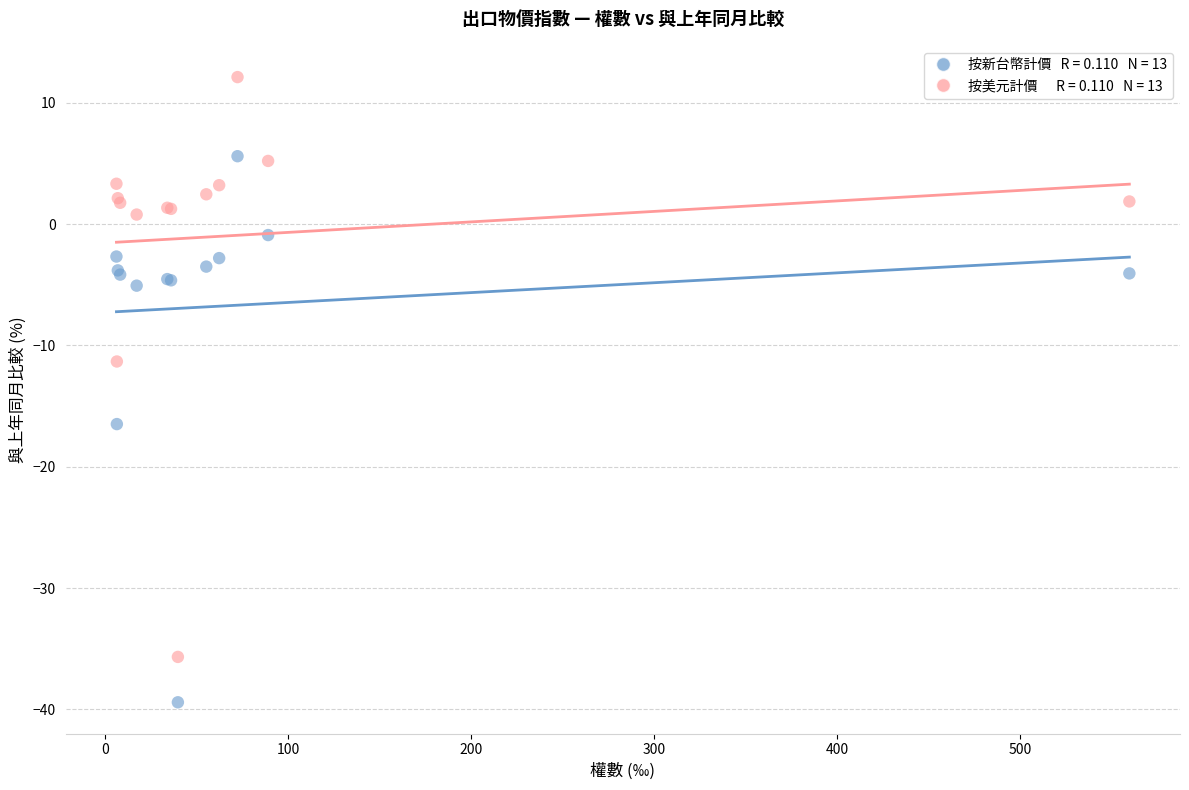

Across all series, what Y value is closest to -13?

-11.3